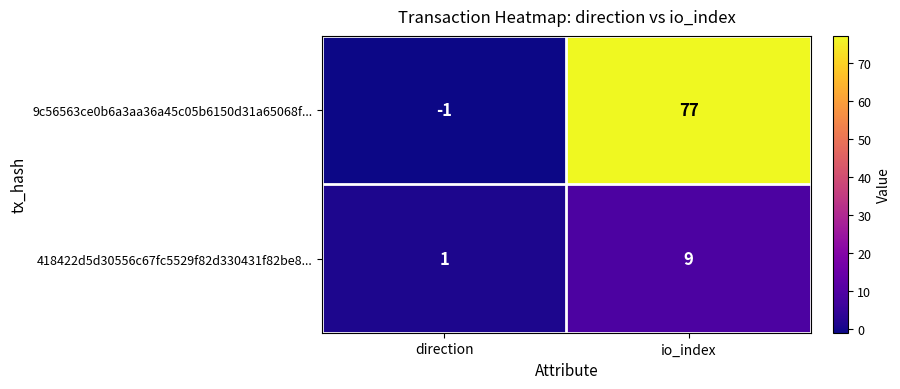

List the series in order of their overall mean, lowest first.

418422d5d30556c67fc5529f82d330431f82be8..., 9c56563ce0b6a3aa36a45c05b6150d31a65068f...